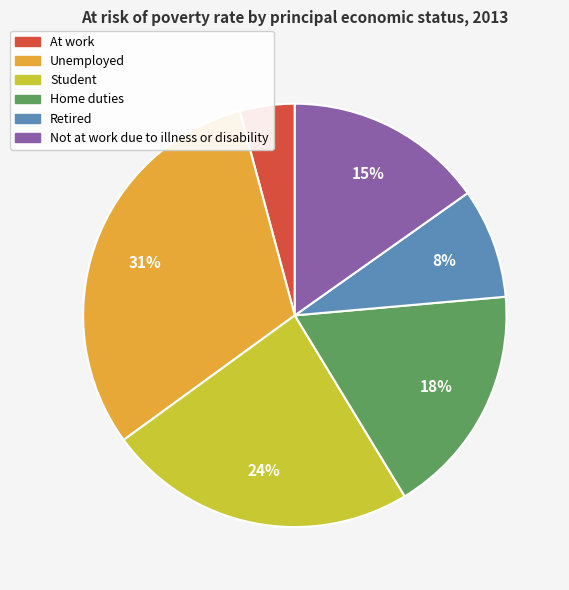

Do Unemployed and Student together represent more than half of the pie?

Yes